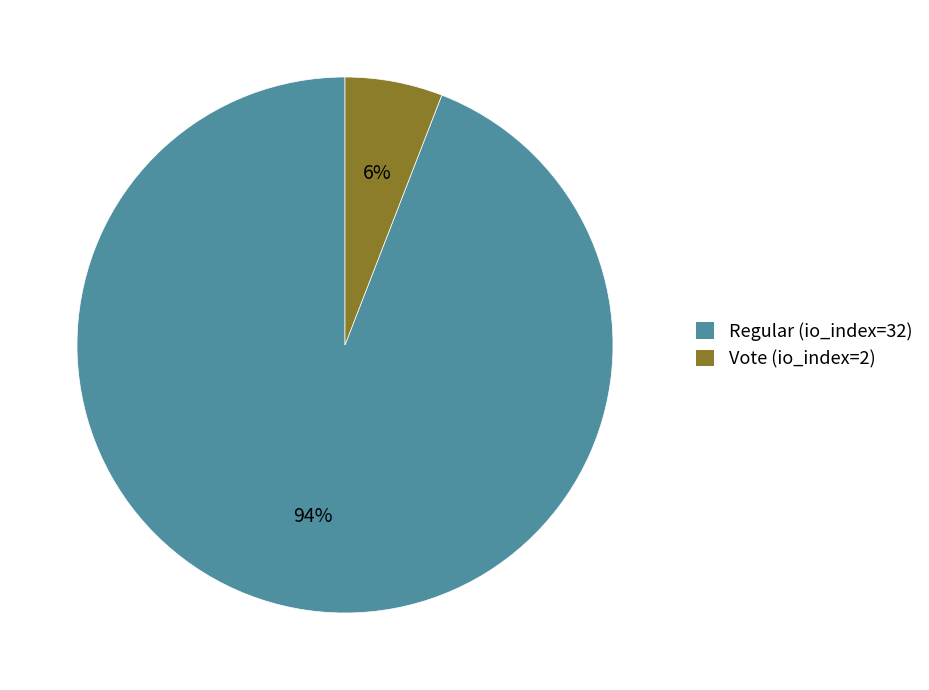

Does Vote (io_index=2) represent more than half of the total?

No